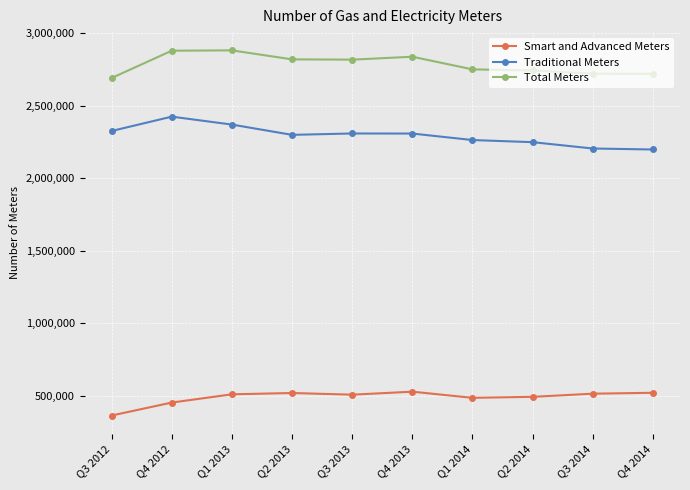

List the series in order of their peak value, highest first.

Total Meters, Traditional Meters, Smart and Advanced Meters